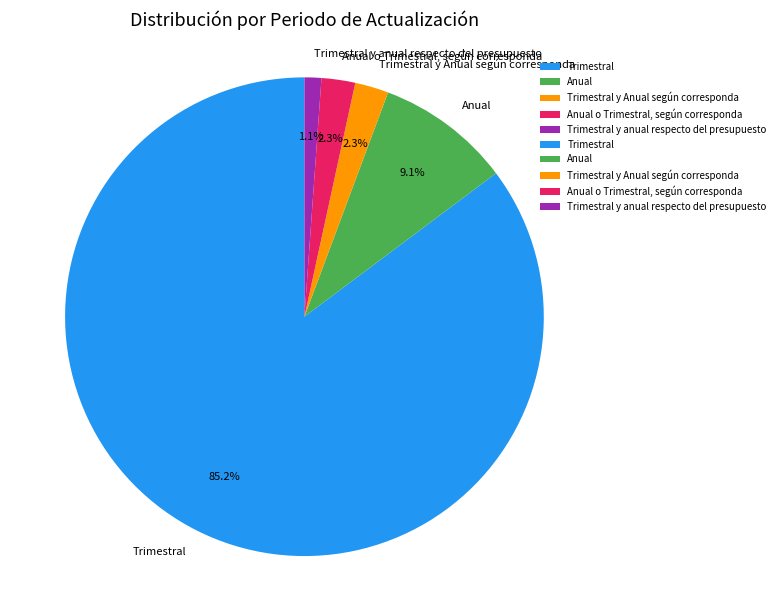

Which category has the smallest portion of the pie?

Trimestral y anual respecto del presupuesto